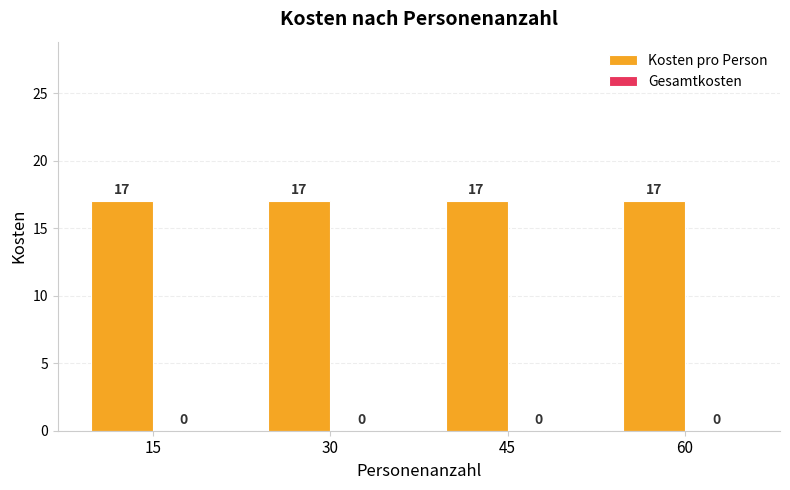

Rank the series by their maximum value, from highest to lowest.

Kosten pro Person, Gesamtkosten